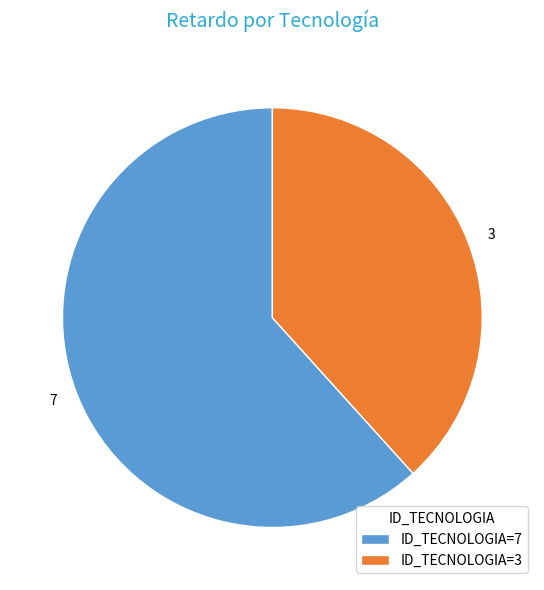

What is the ratio of the value at ID_TECNOLOGIA=3 to the value at ID_TECNOLOGIA=7?

0.6